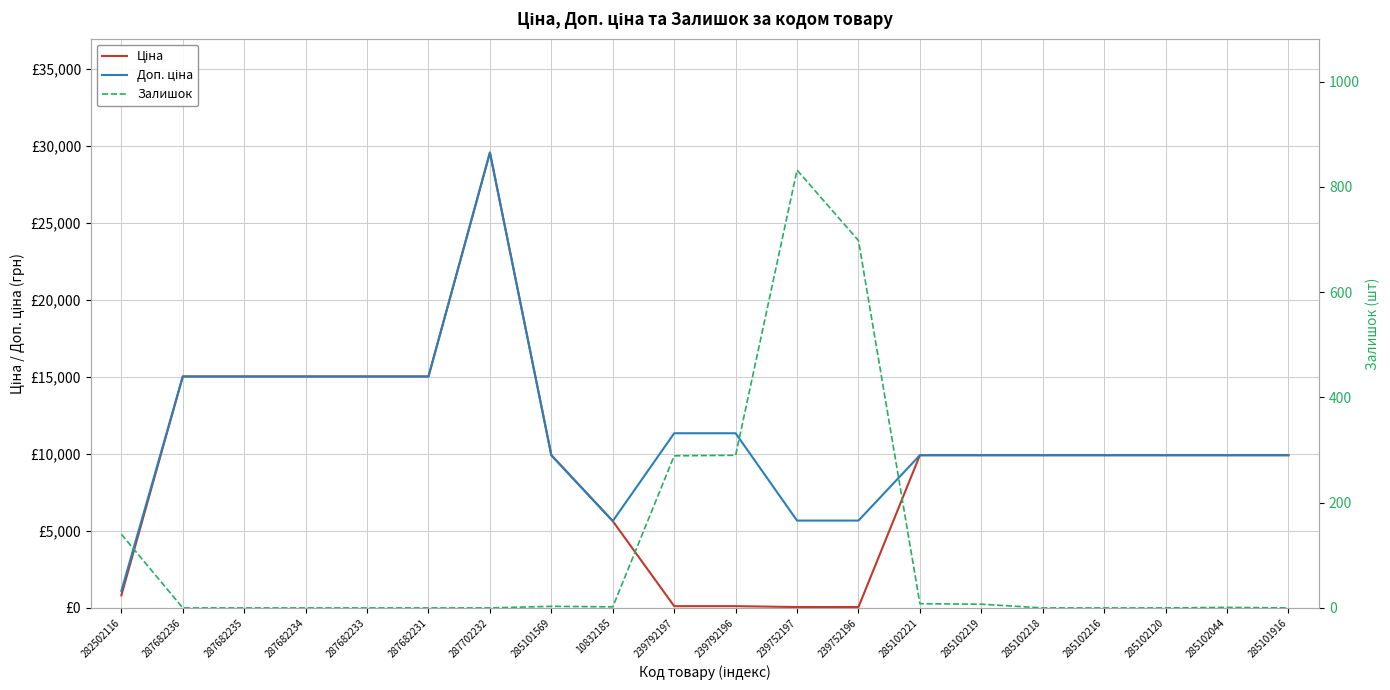

Rank the series by their average value, from lowest to highest.

Залишок, Ціна, Доп. ціна